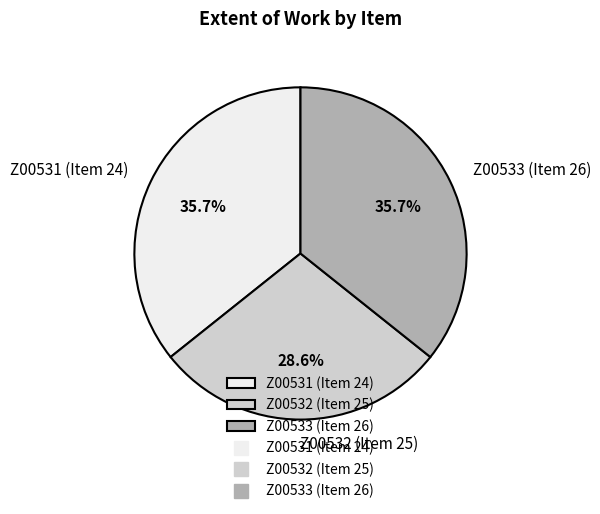

Is the sum of Z00531 (Item 24) and Z00532 (Item 25) greater than half?

Yes